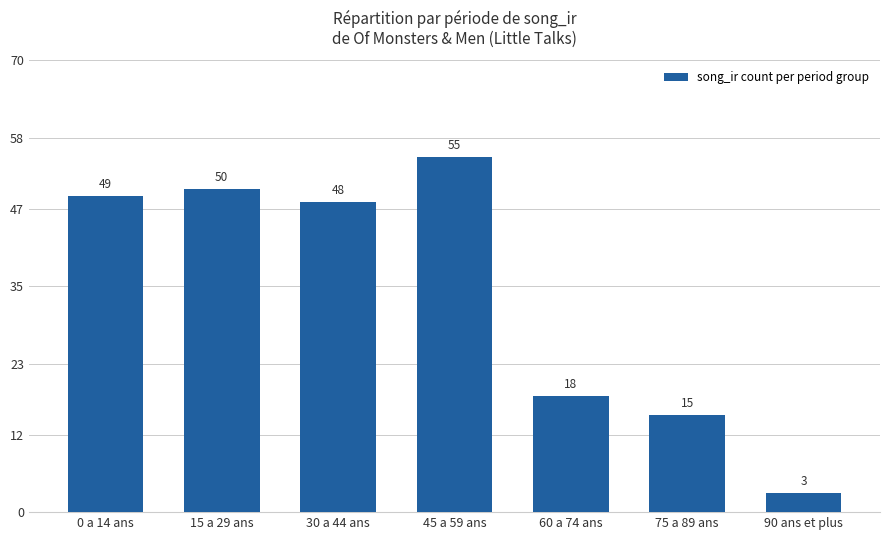

Reading left to right, list all the values displayed in this chart.

0 a 14 ans=49	15 a 29 ans=50	30 a 44 ans=48	45 a 59 ans=55	60 a 74 ans=18	75 a 89 ans=15	90 ans et plus=3